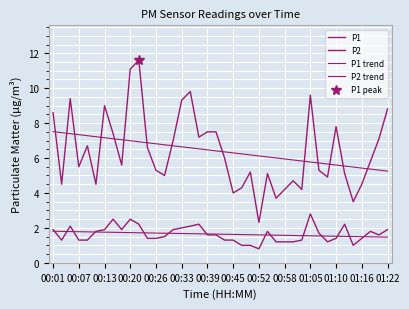

Does the chart have visible grid lines?

Yes